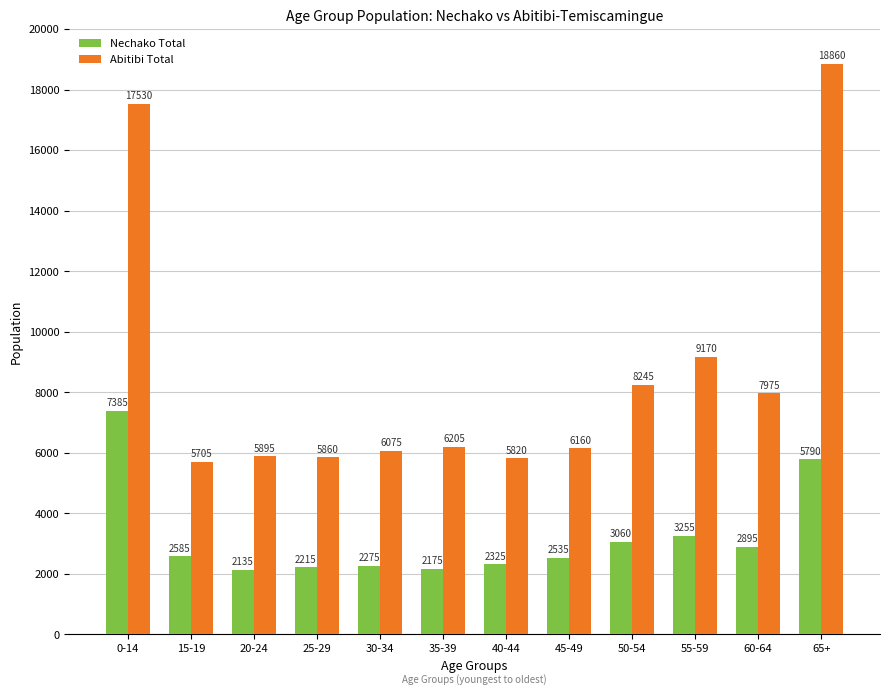

At which category is the sum across all series the highest?

0-14